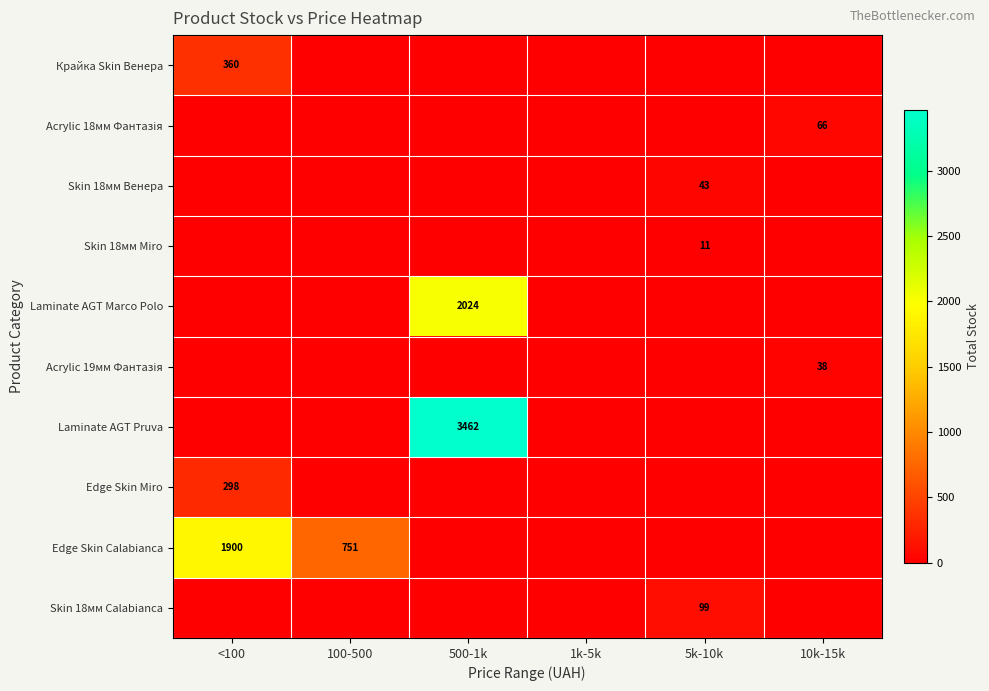

What is the difference between the maximum and second lowest values in the Laminate AGT Pruva series?

3462